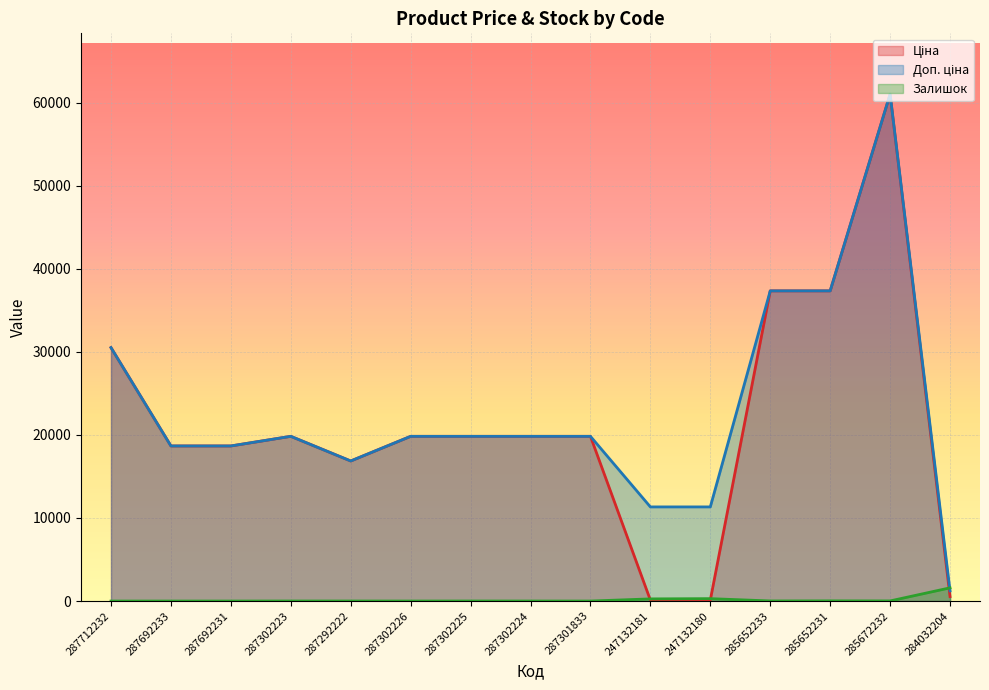

What is the average value of the Ціна series?

21356.4